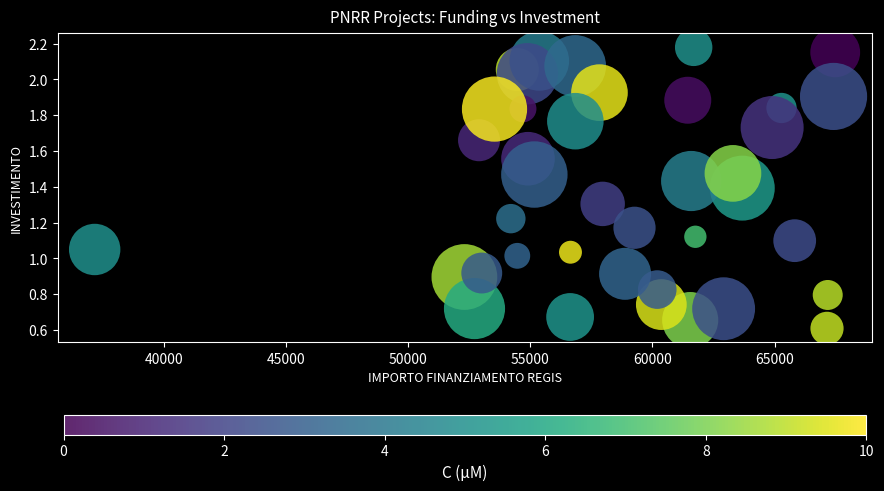

What is the range of X values (max minus min)?

30332.7